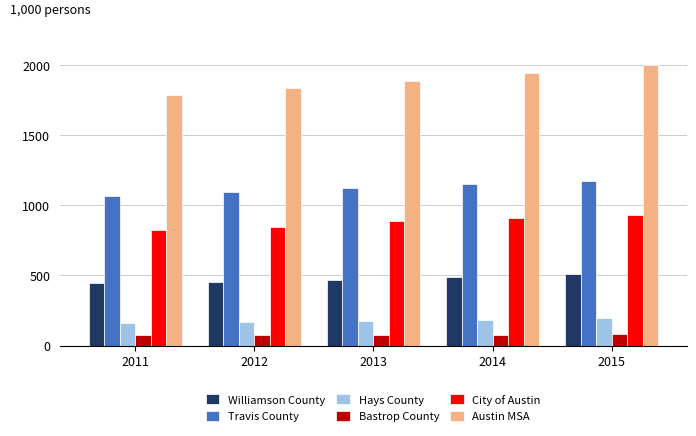

Is the value of Austin MSA at 2012 greater than the value of Hays County at 2011?

Yes